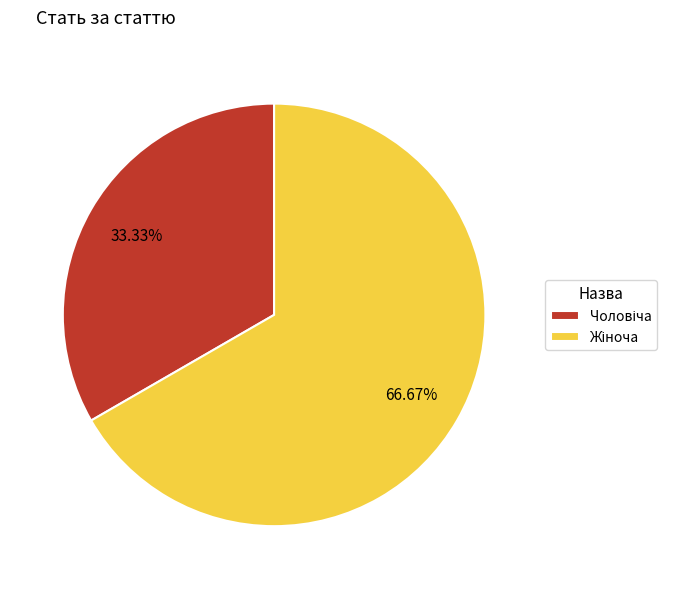

Does any single category account for the majority?

Yes